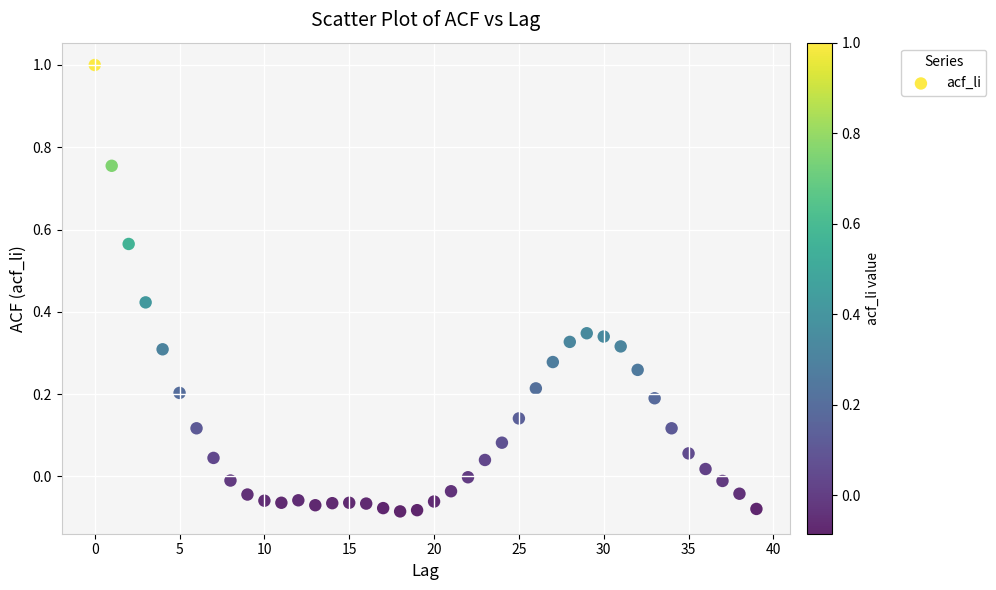

What is the range of Y values (max minus min)?

1.1